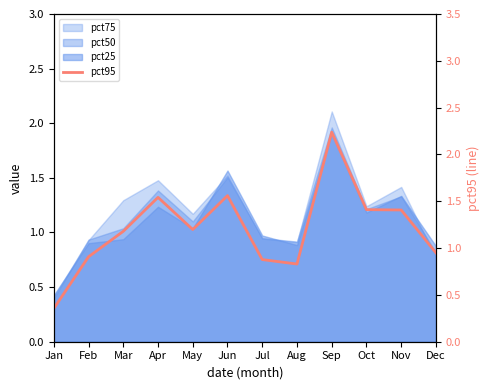

What is the change in value from Aug to Sep?

+1.4